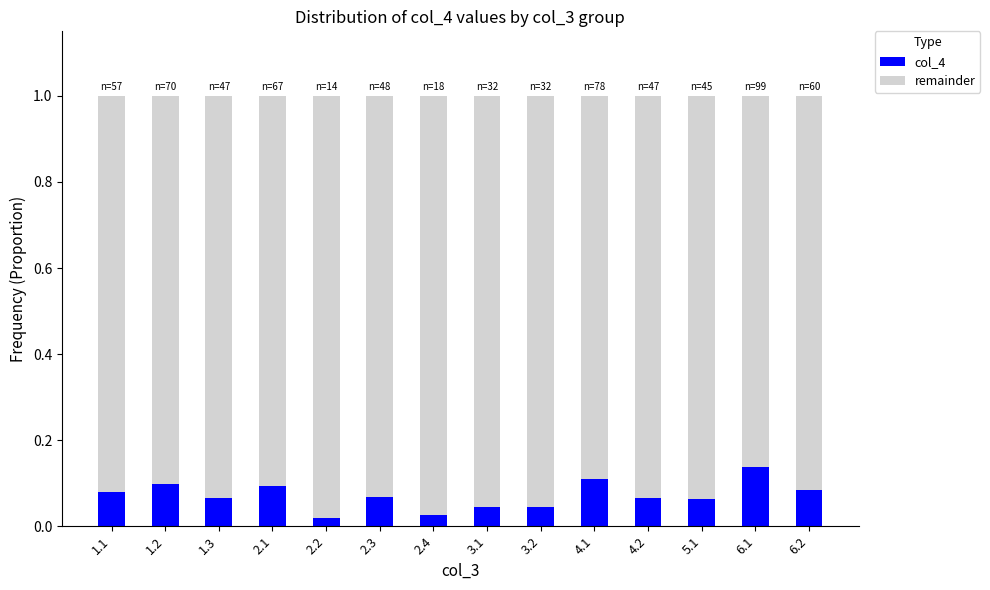

The value of col_4 at 1.3 is 0.1. True or false?

True